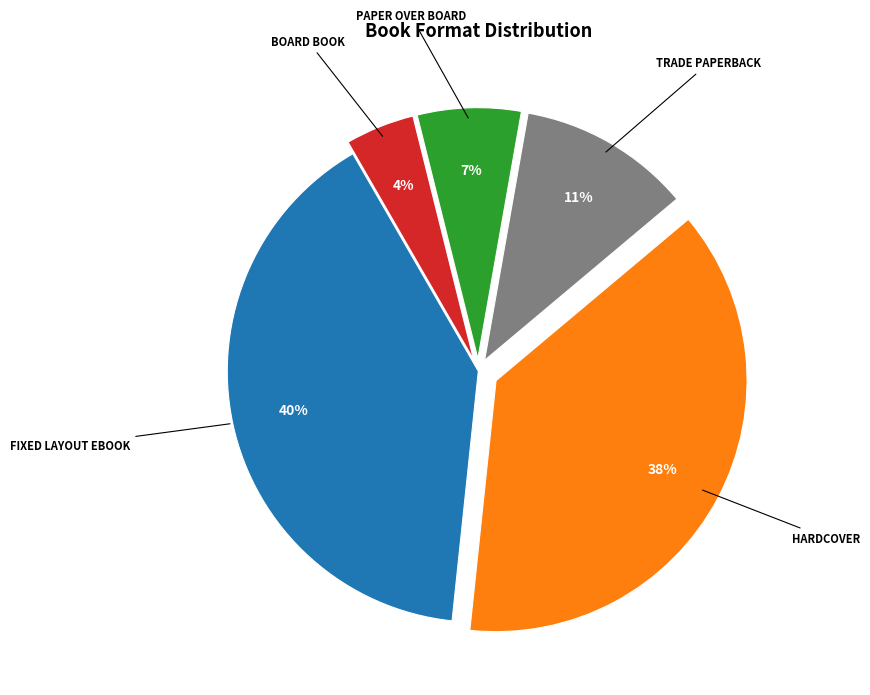

Is there any slice that represents more than half of the pie?

No